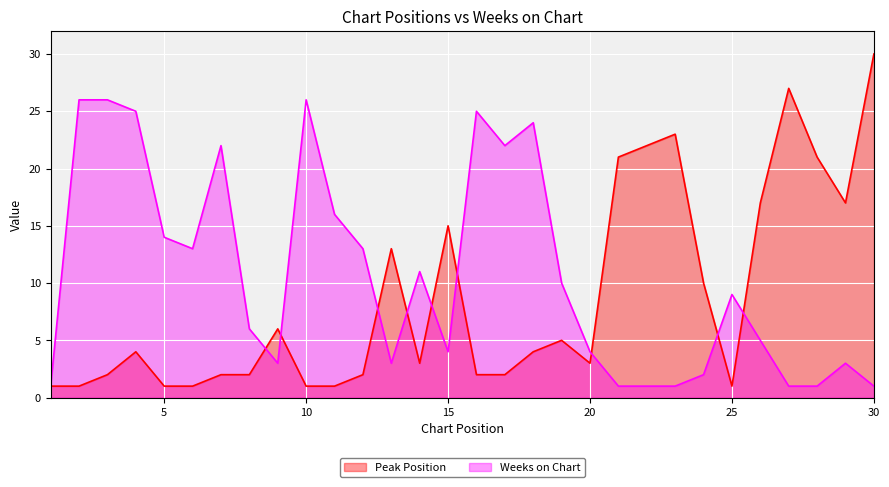

How many lines are shown in the chart?

2